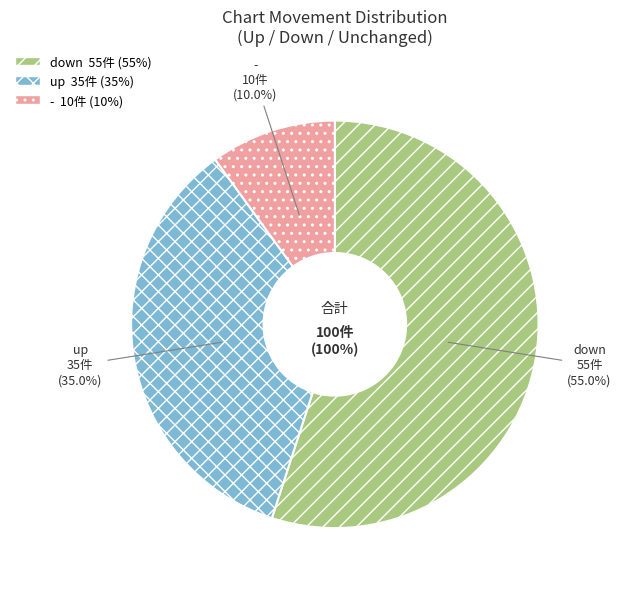

What percentage is NOT represented by up?

65.0%